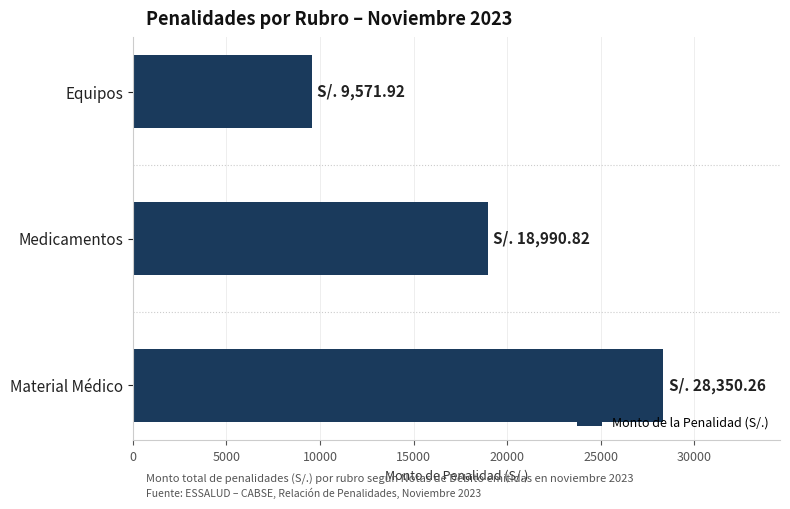

Rank the categories by value from highest to lowest.

Material Médico, Medicamentos, Equipos